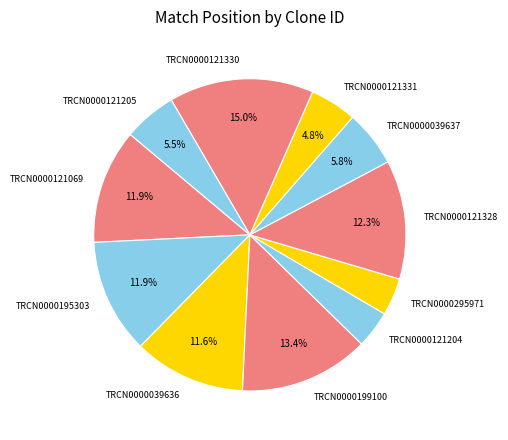

Does TRCN0000295971 represent more than half of the total?

No